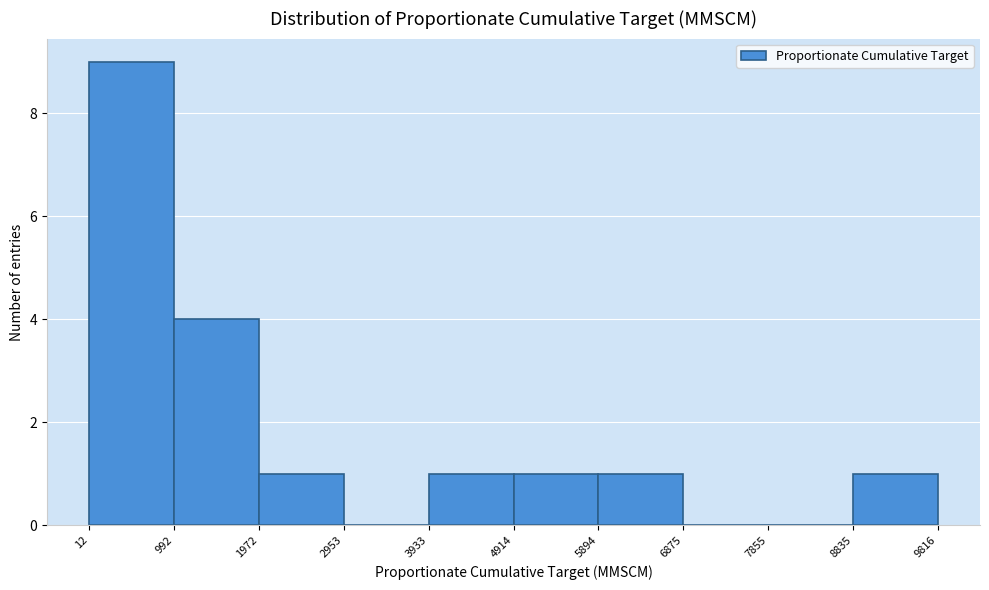

Over which range of the x-axis is the bar tallest?

12 to 992